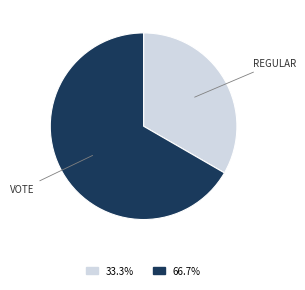

Approximately how many times larger is the value at 66.7% compared to 33.3%?

2.0